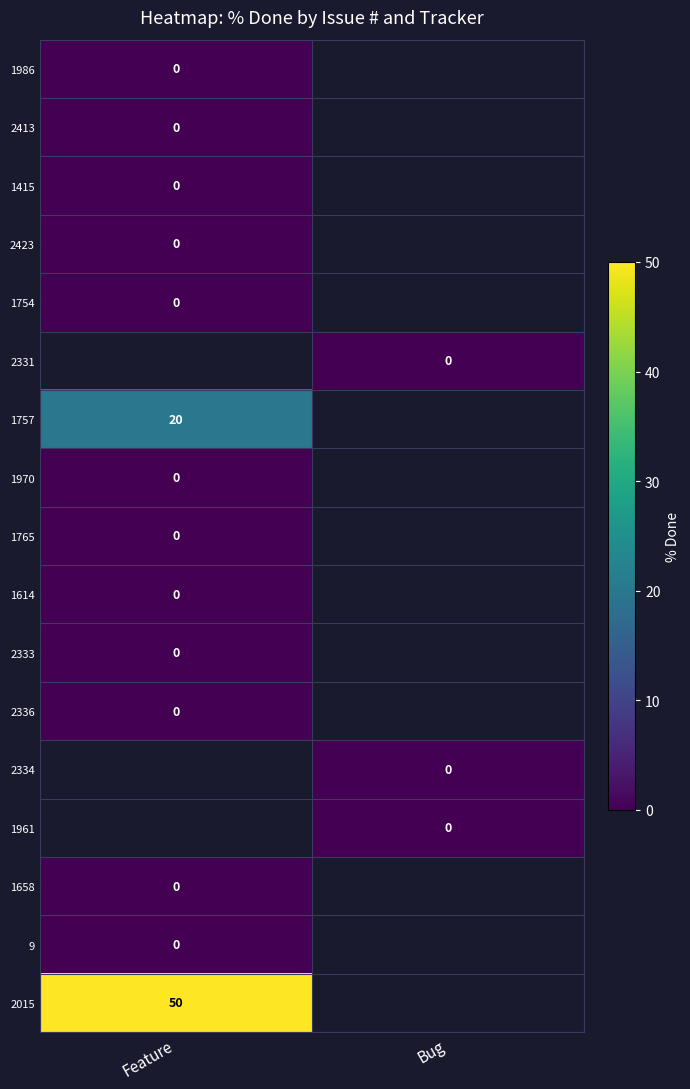

The 1757 series shows 20 at Feature. True or false?

True